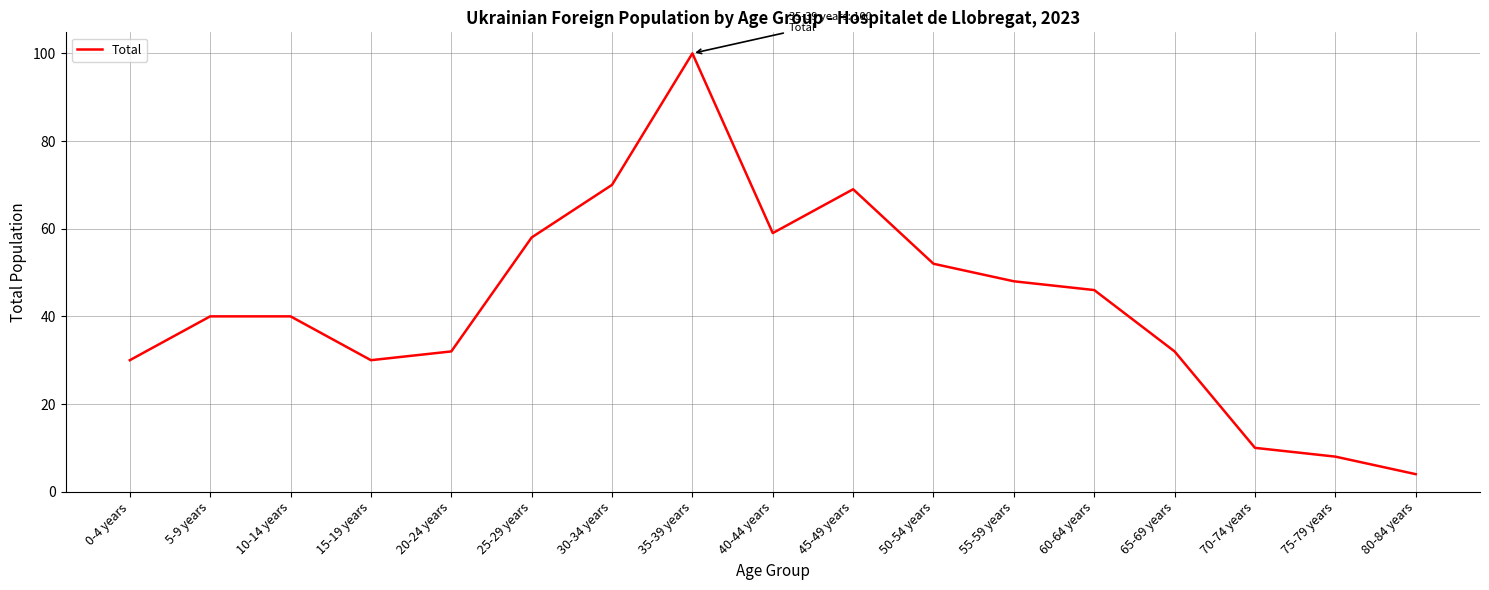

The value at 60-64 years is 46. True or false?

True